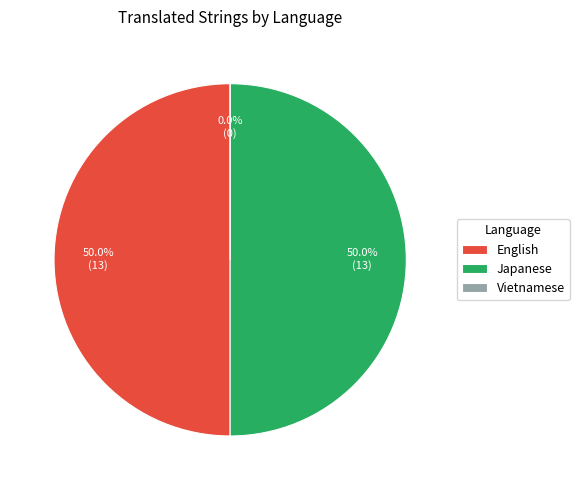

Which slice is the smallest?

Vietnamese